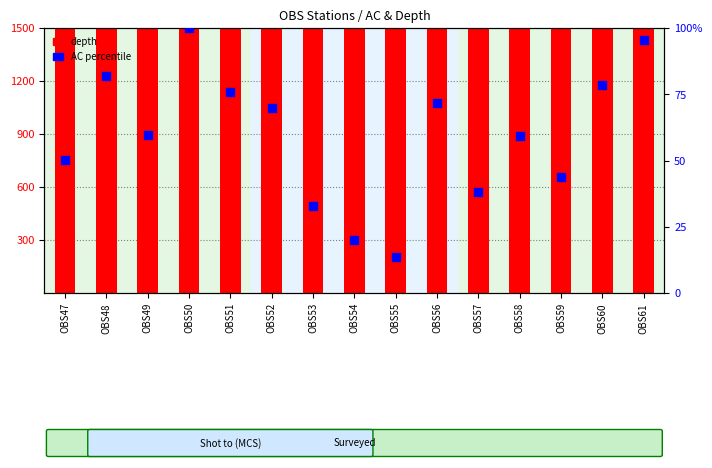

What is the total value across all series at OBS48?

2308.9